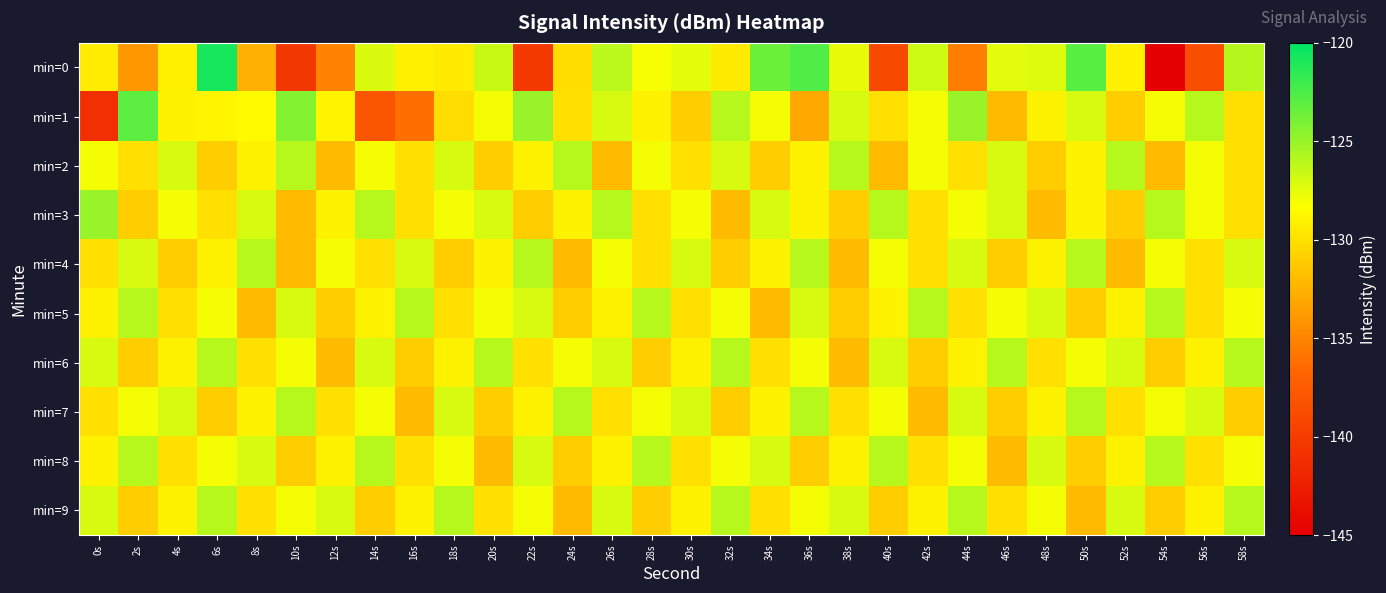

What is the difference between the highest and lowest values at 4s?

4.0